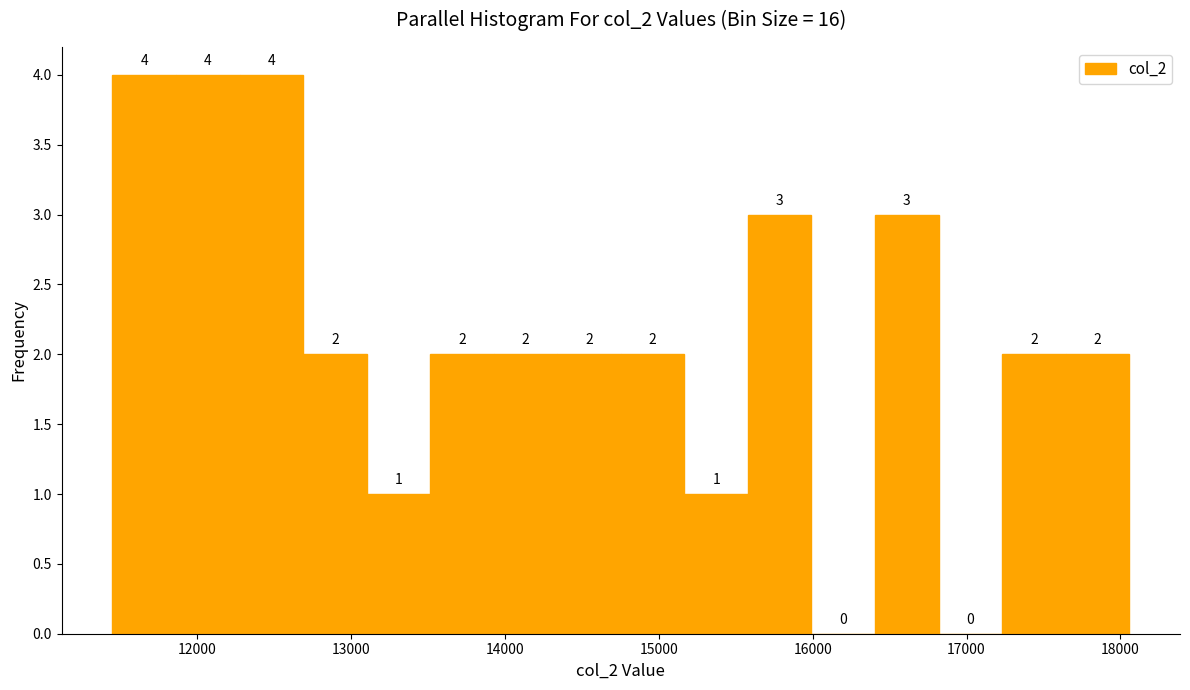

Reading left to right, transcribe this chart: for each bar, give the range it covers on the x-axis and its height. The bar edges are not printed on the chart, so give them approximately, as read against the axis.

11400 to 11900: 4
11900 to 12300: 4
12300 to 12700: 4
12700 to 13100: 2
13100 to 13500: 1
13500 to 13900: 2
13900 to 14300: 2
14300 to 14800: 2
14800 to 15200: 2
15200 to 15600: 1
15600 to 16000: 3
16000 to 16400: 0
16400 to 16800: 3
16800 to 17200: 0
17200 to 17600: 2
17600 to 18100: 2